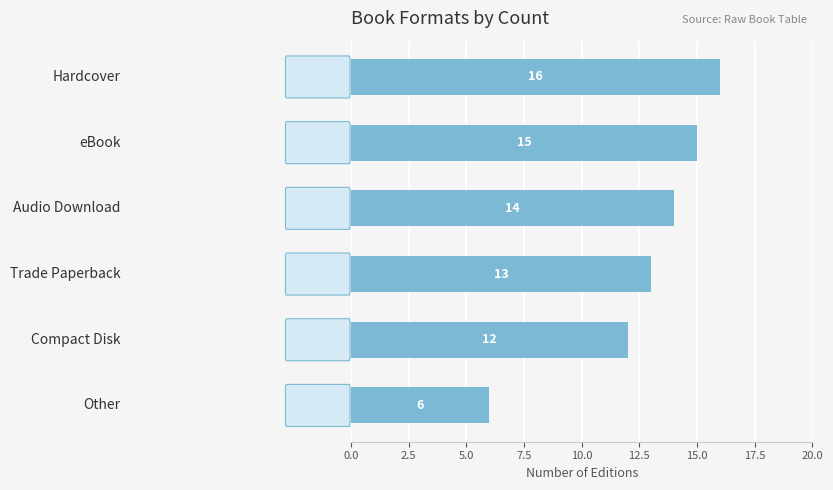

What is the value of the 6th bar from the top?

6